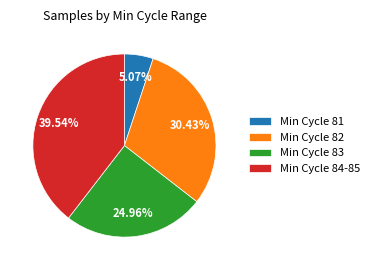

Does any single category account for the majority?

No